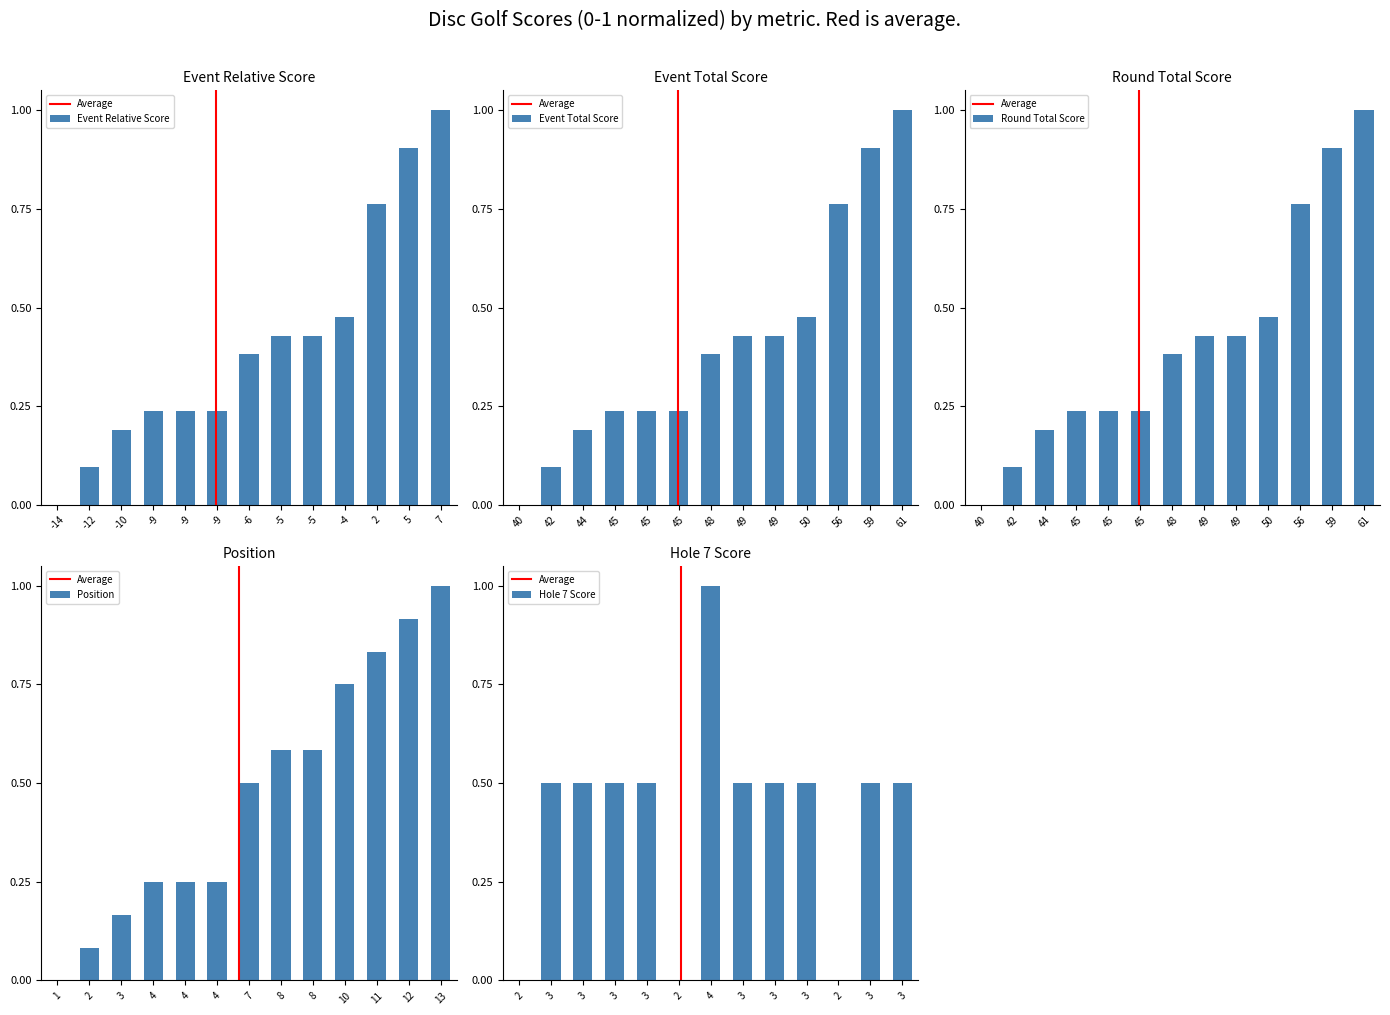

What position from the right is event_relative_score?

13